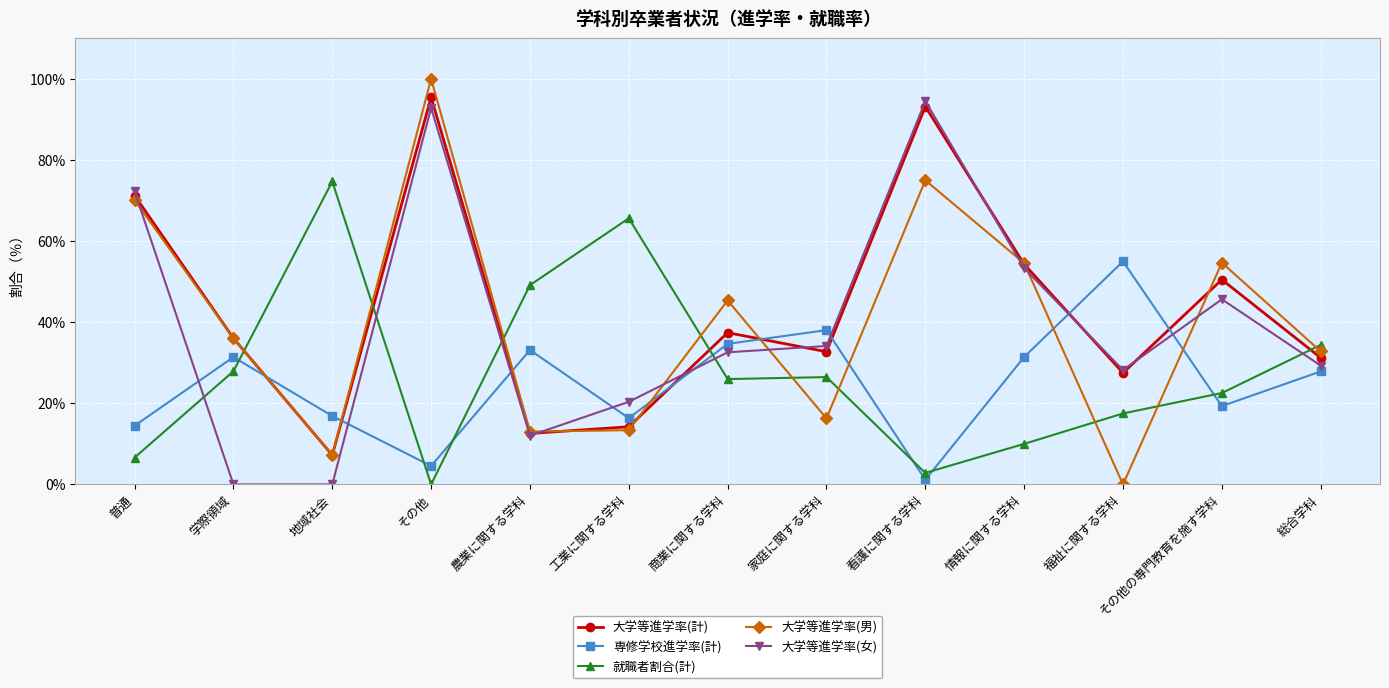

What position from the right is 総合学科?

1